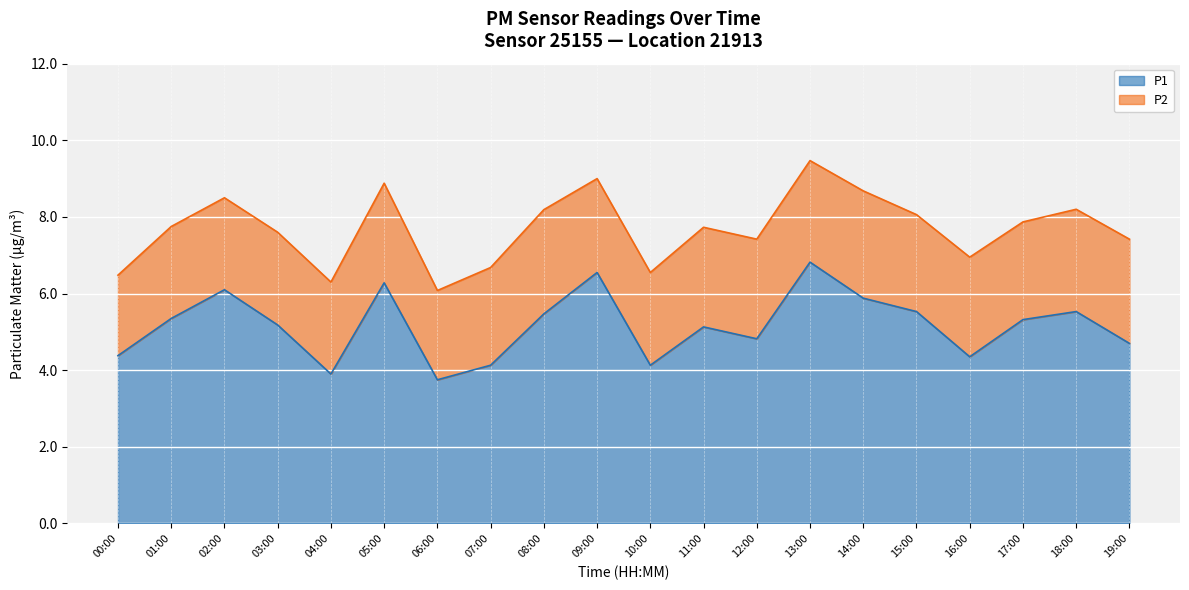

At which category does the data reach its first local valley?

04:00